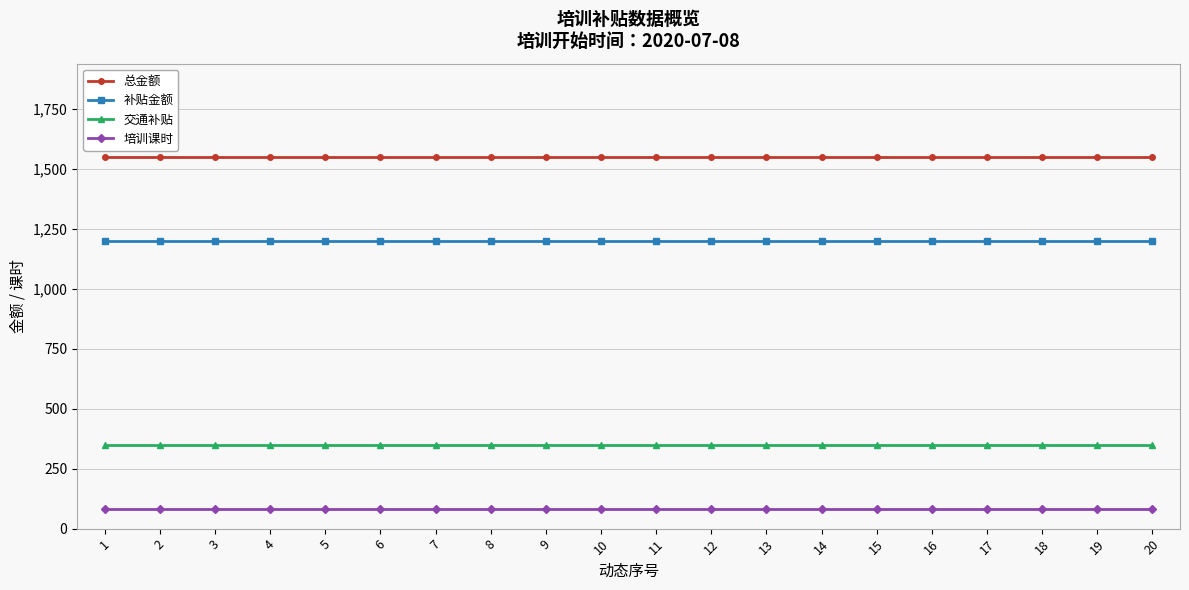

List the series in order of their peak value, lowest first.

培训课时, 交通补贴, 补贴金额, 总金额